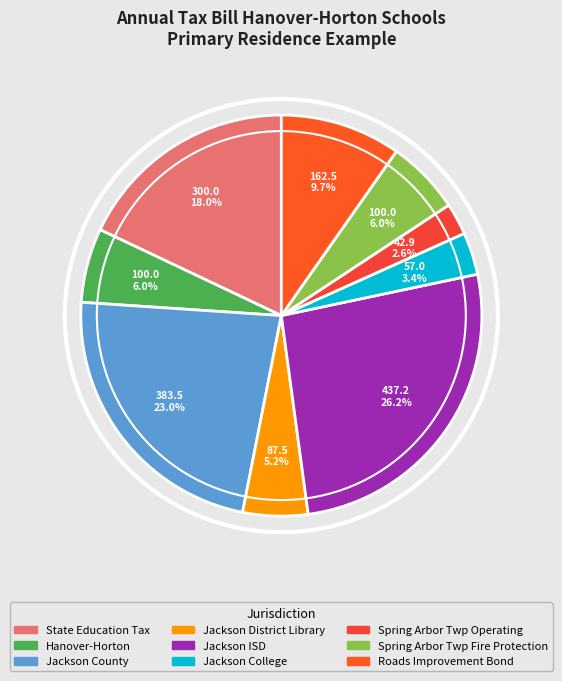

Which category has the biggest portion of the pie?

Jackson ISD